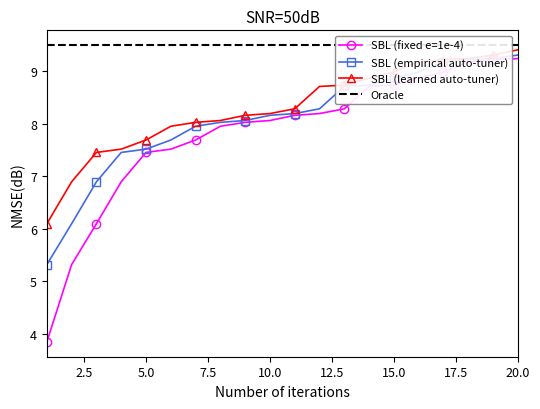

Which series has the widest spread of values?

SBL (fixed e=1e-4)